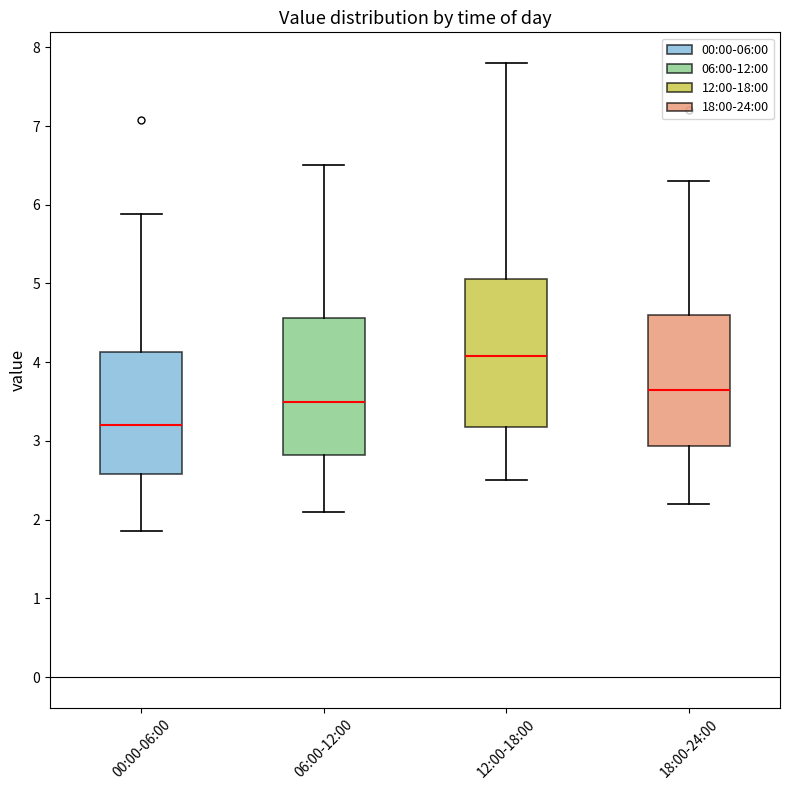

Reading left to right, read every box against the y-axis: the position of its median line, the range the box covers, and the ends of its whiskers. The values are not printed on the chart, so give them approximately, as read against the axis.

00:00-06:00: median 3.2, box 2.6 to 4.1, whiskers 1.9 to 5.9
06:00-12:00: median 3.5, box 2.8 to 4.6, whiskers 2.1 to 6.5
12:00-18:00: median 4.1, box 3.2 to 5.1, whiskers 2.5 to 7.8
18:00-24:00: median 3.7, box 2.9 to 4.6, whiskers 2.2 to 6.3